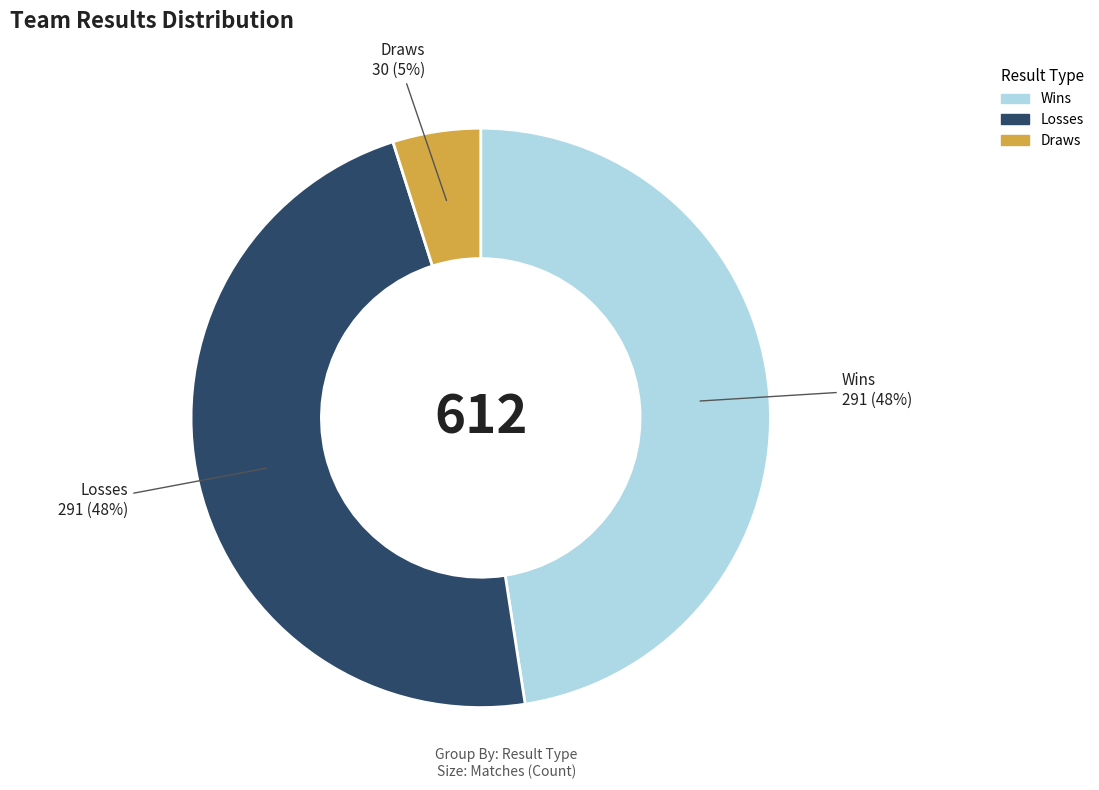

Which category has the smallest portion of the pie?

Draws